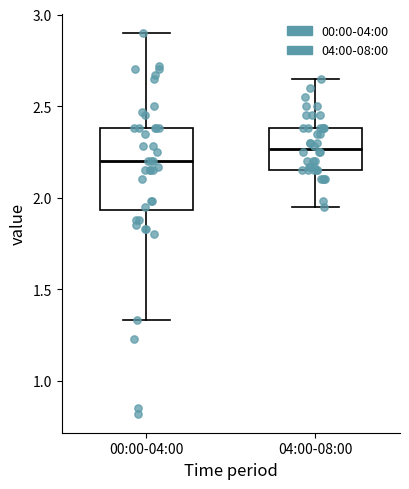

Which box's median line is the highest?

04:00-08:00